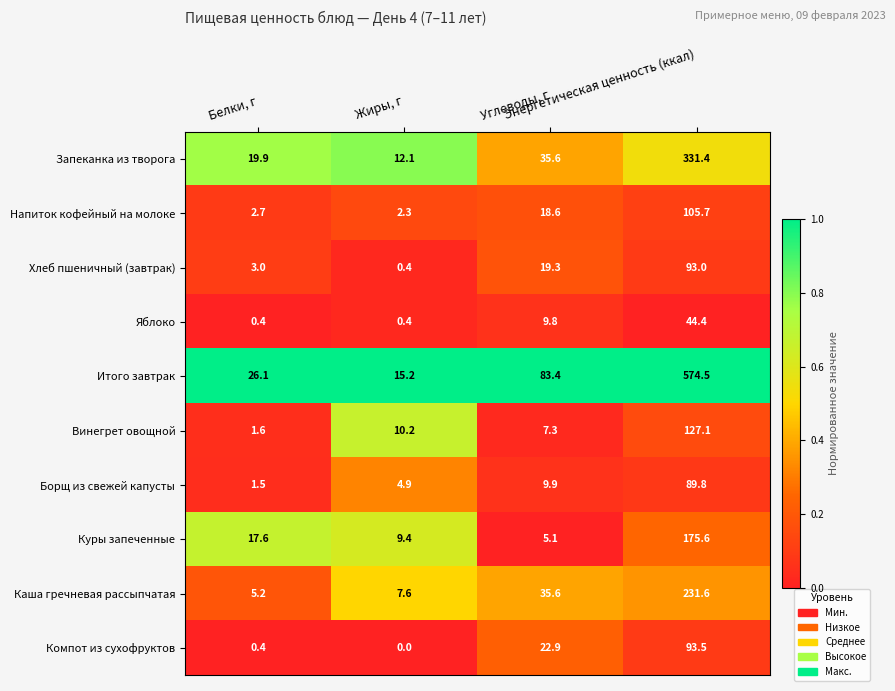

What is the difference between the second highest and second lowest values in the Запеканка из творога series?

15.7